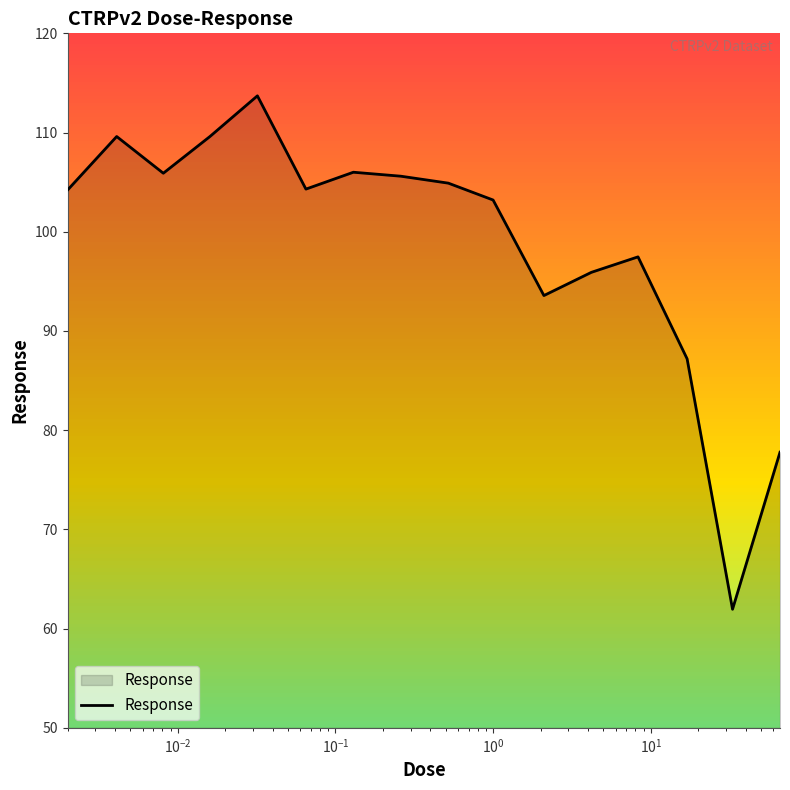

What is the minimum value shown in the chart?

62.0